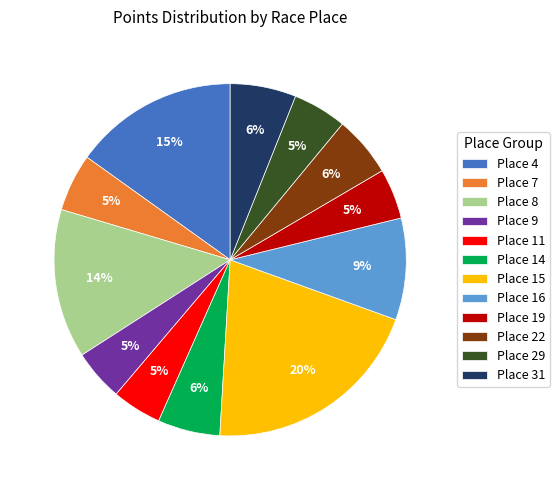

To the nearest percent, what is the difference between the Place 16 and Place 15 slice percentages?

11%